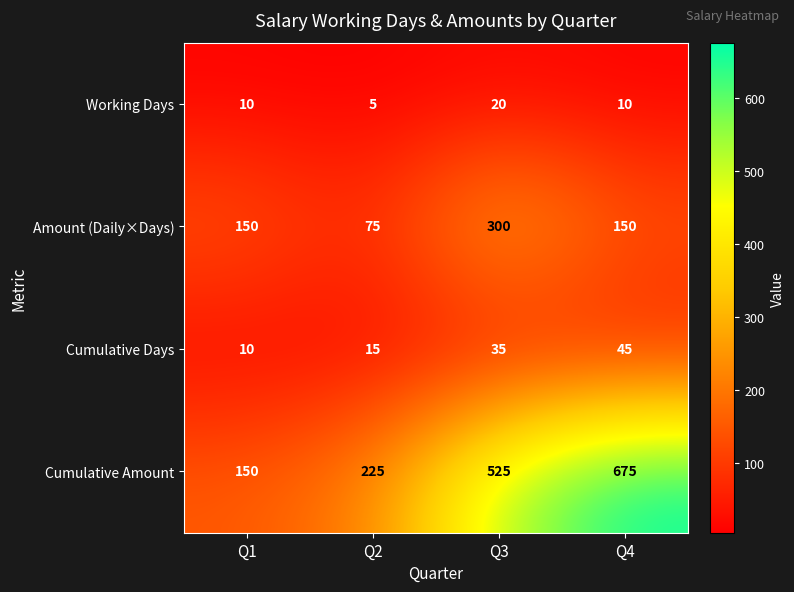

Which series changed the most between Q2 and Q3?

Cumulative Amount